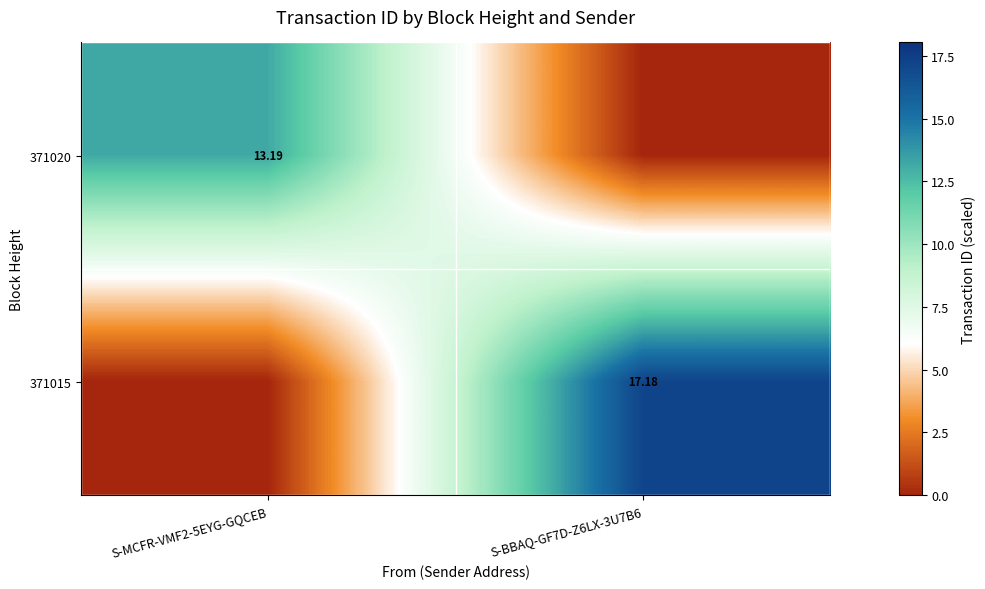

At which category does the chart reach its peak across all series?

S-BBAQ-GF7D-Z6LX-3U7B6